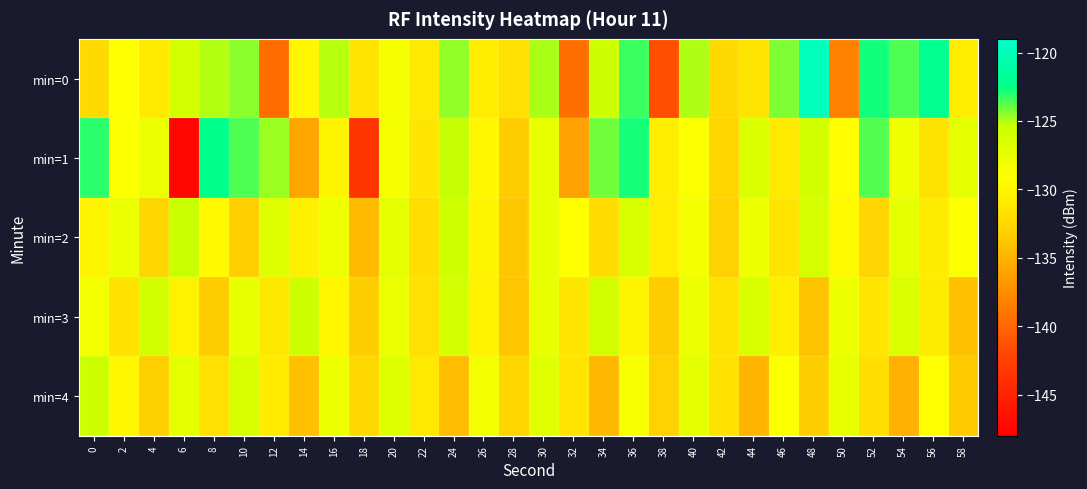

List the series in order of their peak value, lowest first.

min=3, min=4, min=2, min=1, min=0